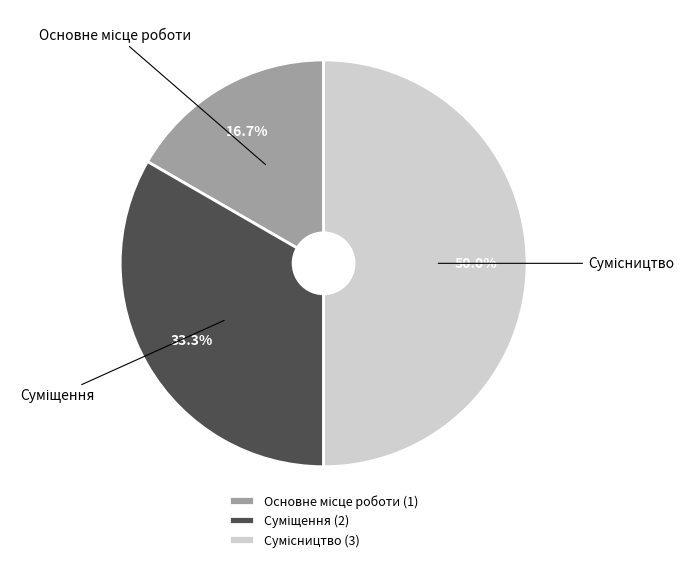

How many segments does this pie chart have?

3